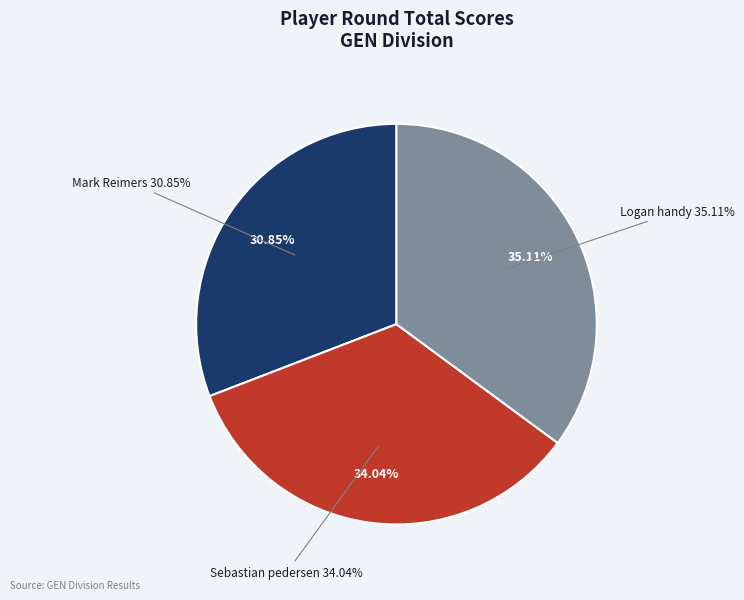

To the nearest percent, what is the average slice percentage?

33%